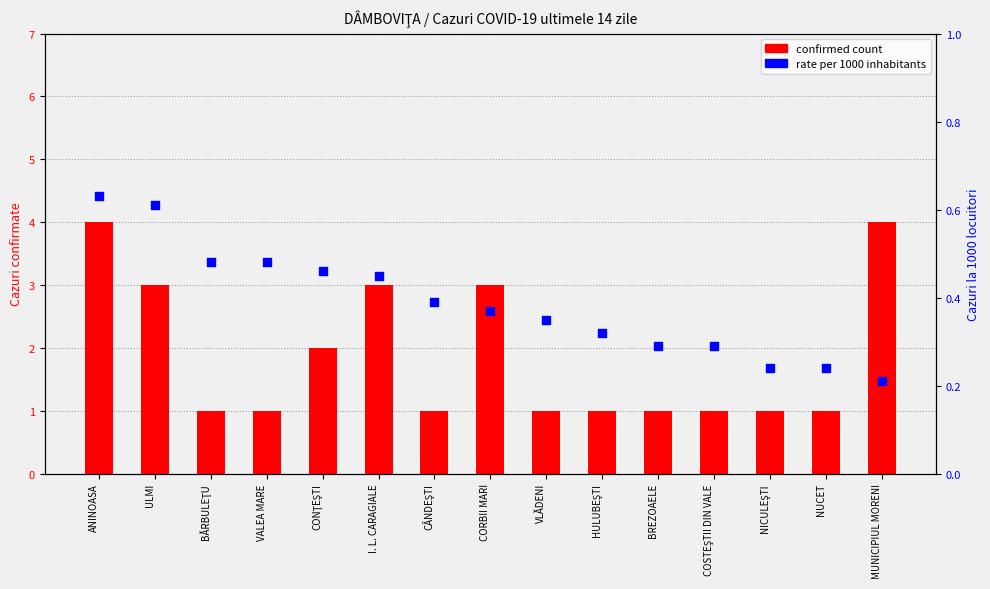

What is the total value across all series at ANINOASA?

4.6